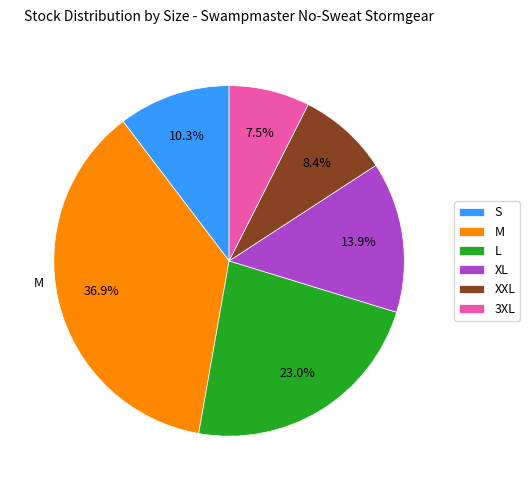

Which category has the biggest portion of the pie?

M